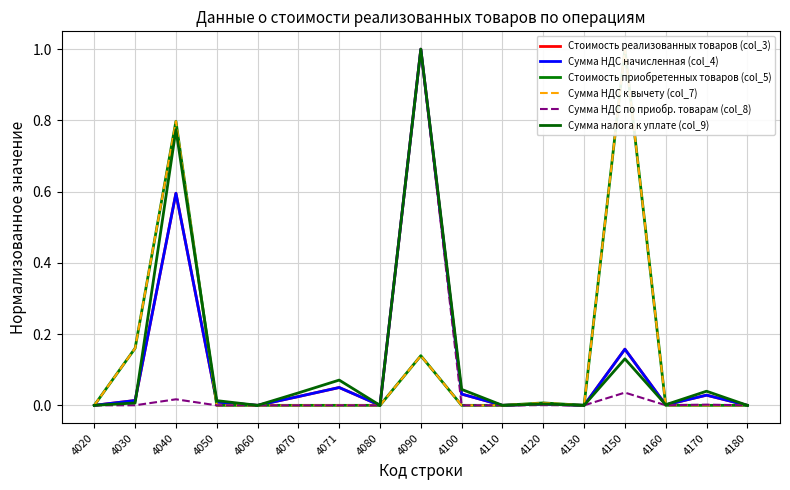

List the labels in order of Сумма НДС к вычету (col_7) value, smallest first.

4020, 4050, 4060, 4070, 4071, 4080, 4100, 4110, 4130, 4170, 4180, 4160, 4120, 4090, 4030, 4040, 4150